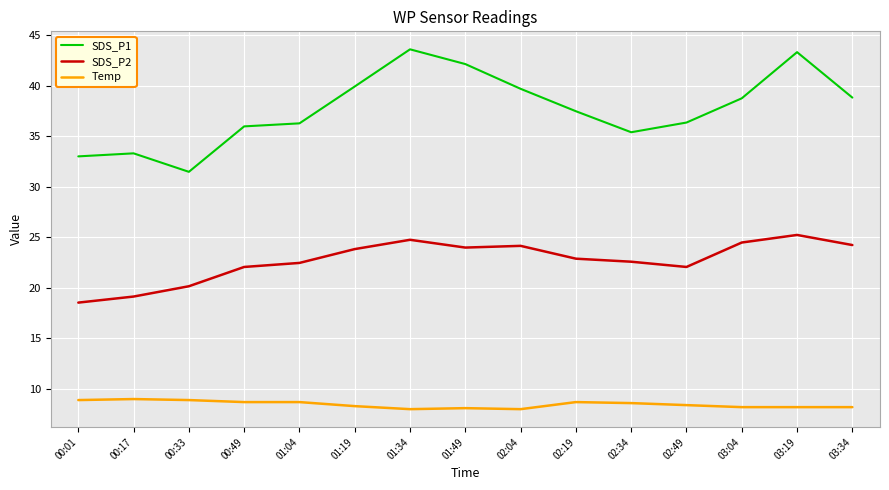

What is the difference between the maximum and second lowest values in the SDS_P2 series?

6.1